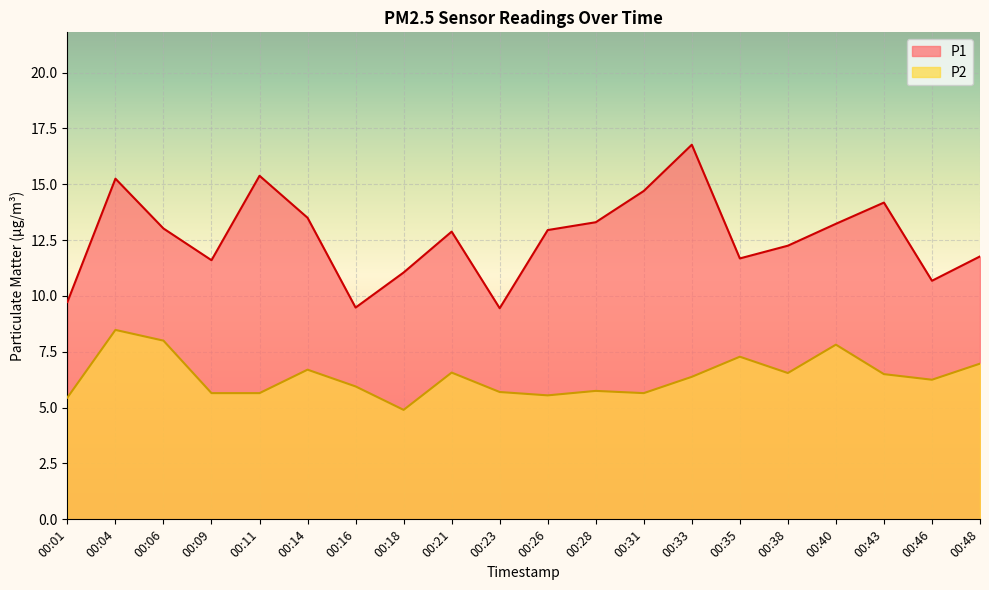

Is it true that P1 equals 5.2 at 00:48?

False